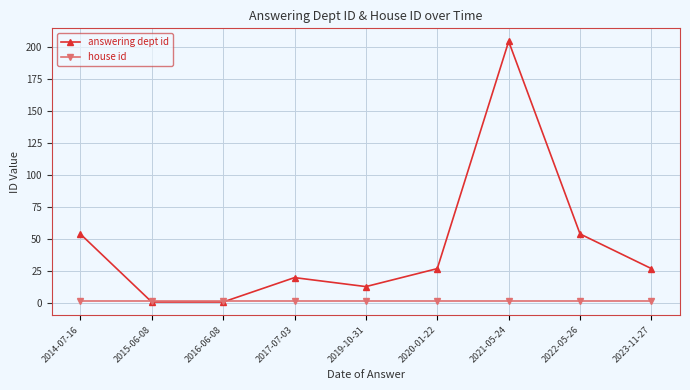

Is the value of answering dept id at 2017-07-03 greater than the value of house id at 2014-07-16?

Yes